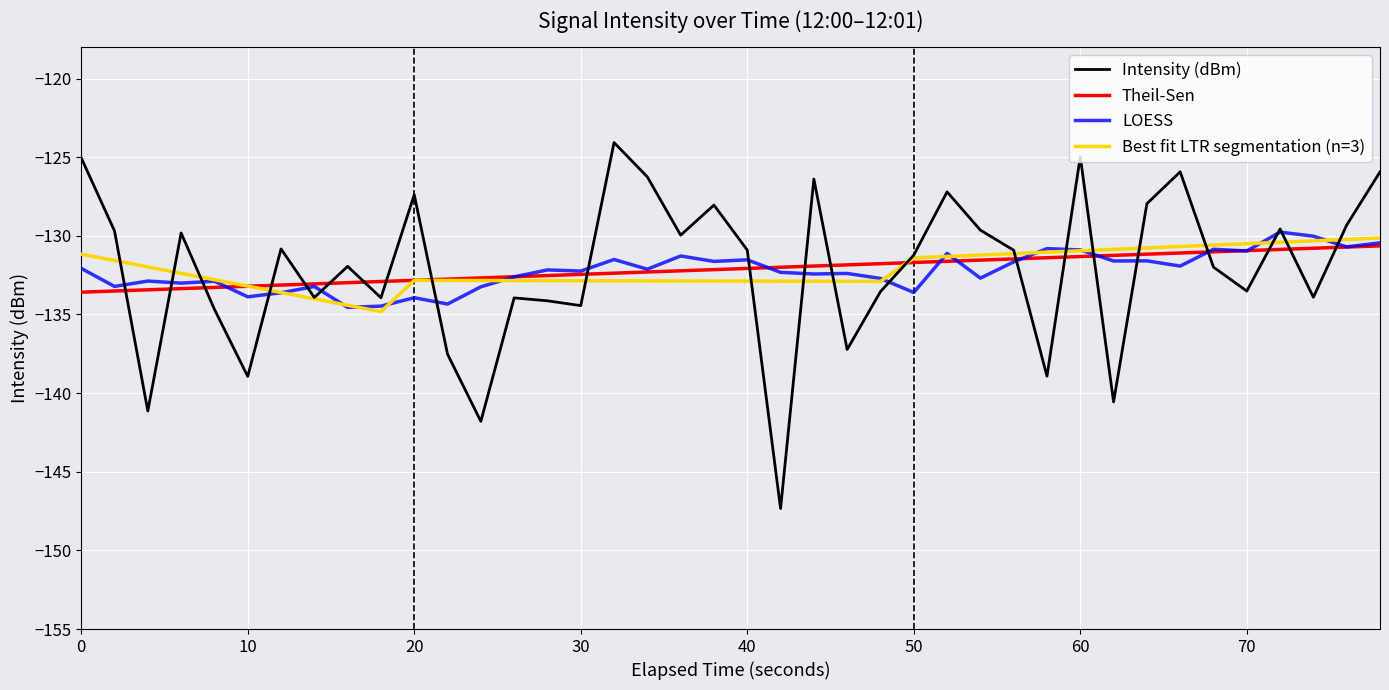

What is the minimum value shown in the chart?

-147.3